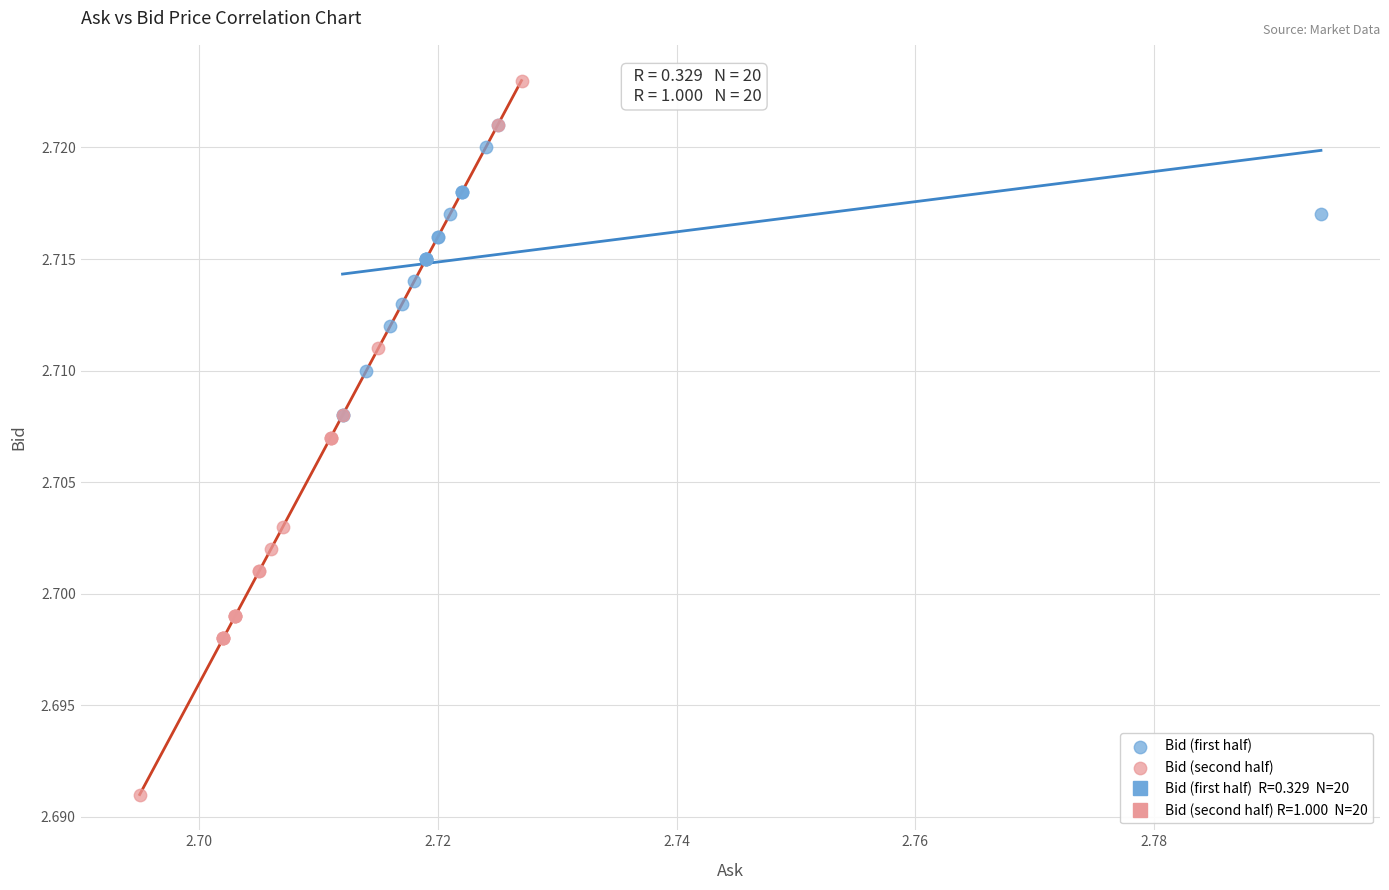

Which series has the largest Y range (max minus min)?

Bid (second half)